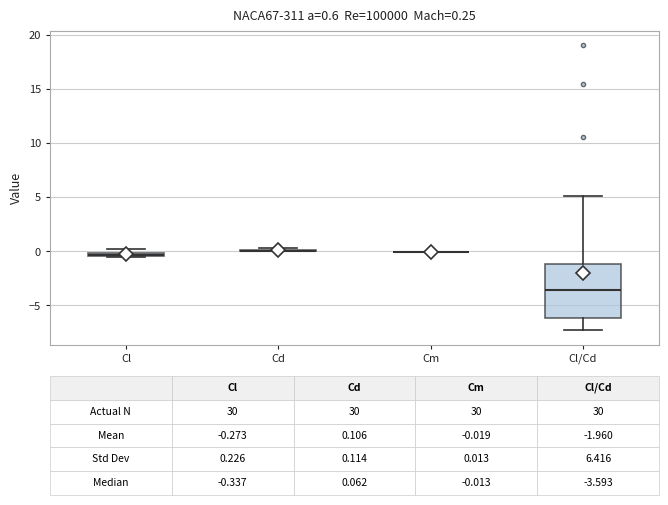

Comparing the boxes themselves (not the whiskers), which one is the tallest?

Cl/Cd